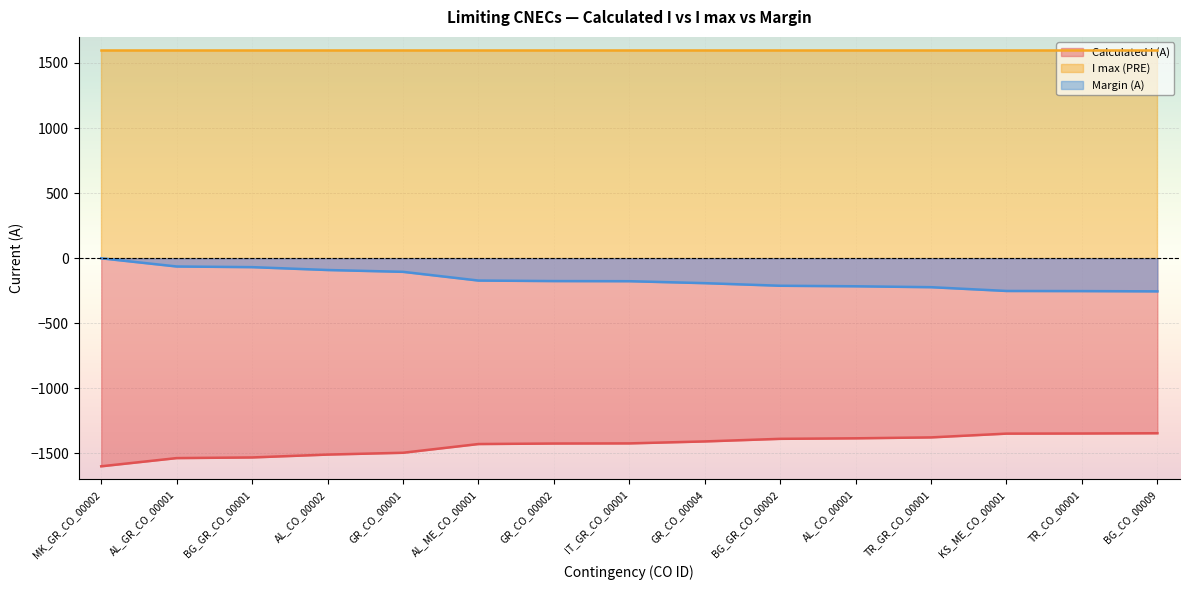

What is the total value across all series at AL_CO_00001?

0